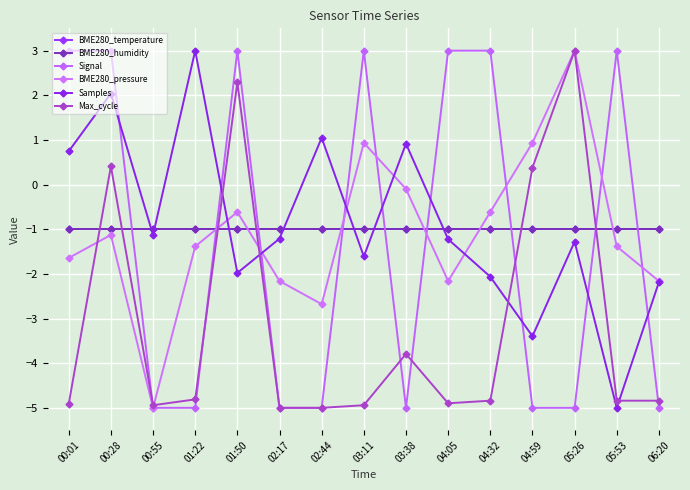

Between 02:44 and 02:17, which is larger?

02:44